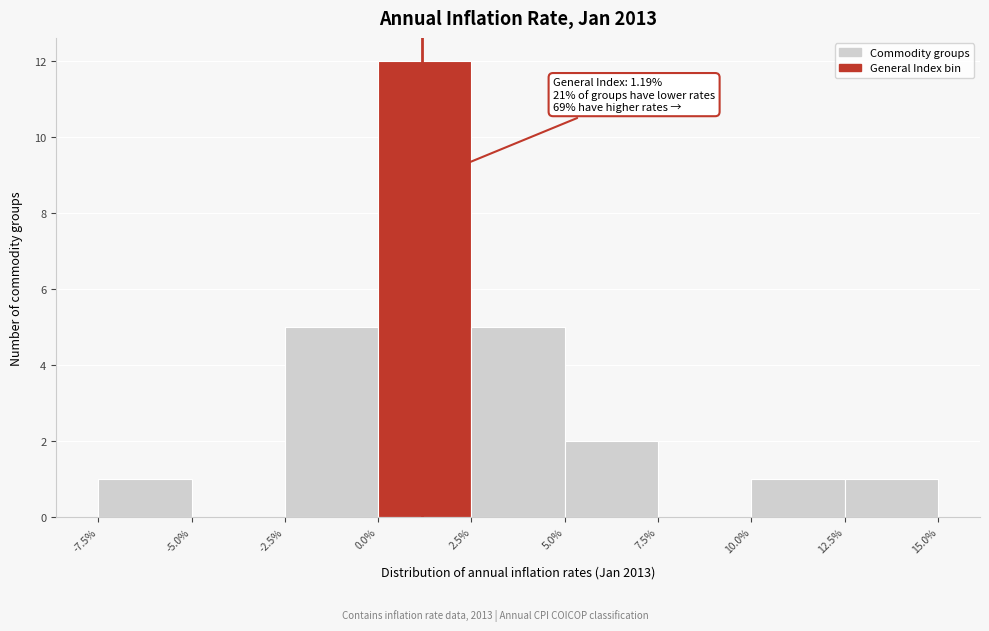

Which range on the x-axis has the tallest bar?

0.0% to 2.5%